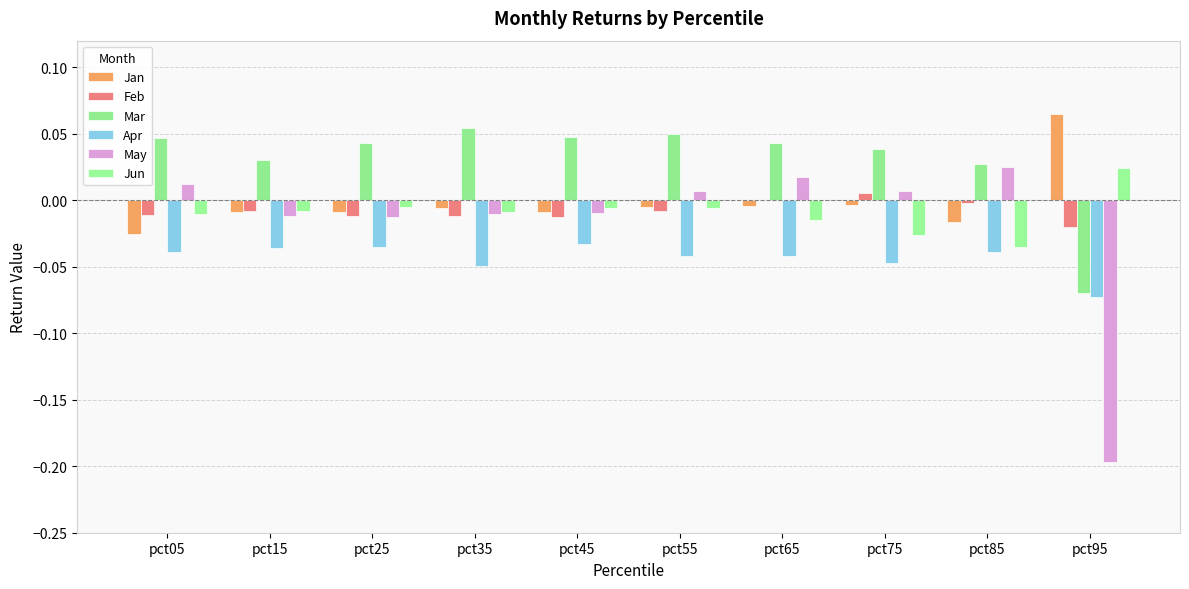

How many groups of bars are there?

10